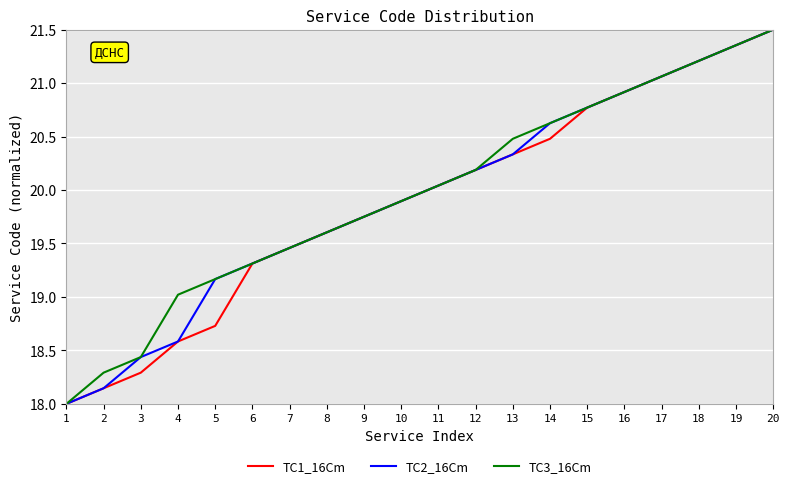

How many lines are shown in the chart?

3